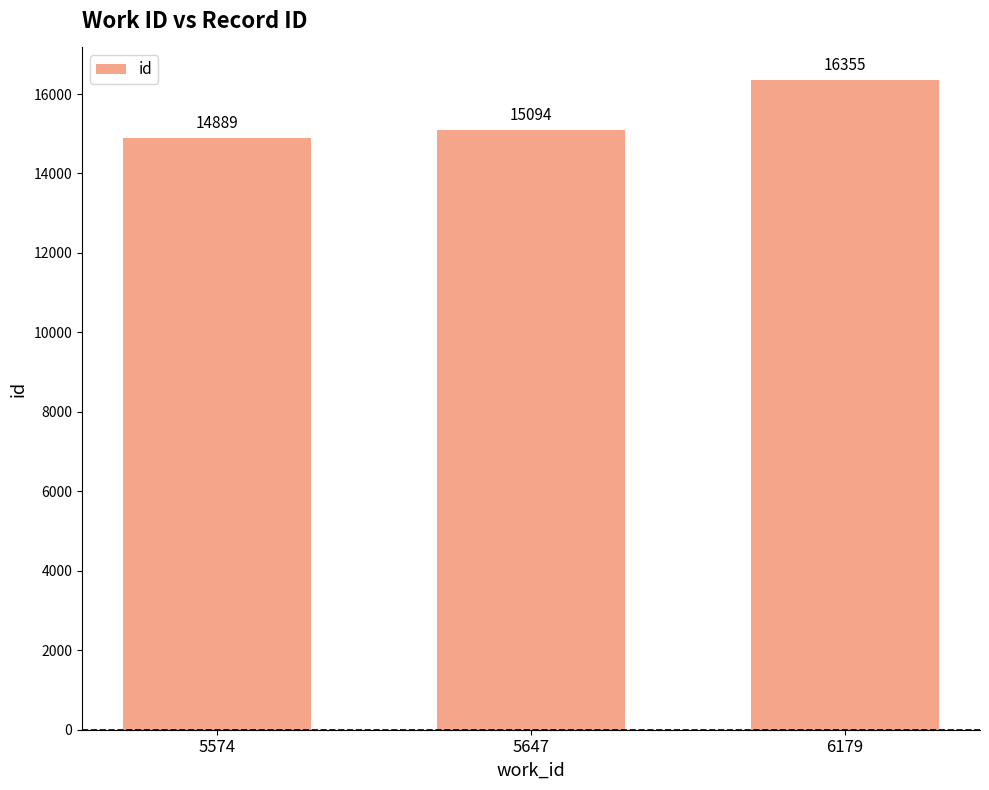

True or false: the data shows 14889 at 5574.

True